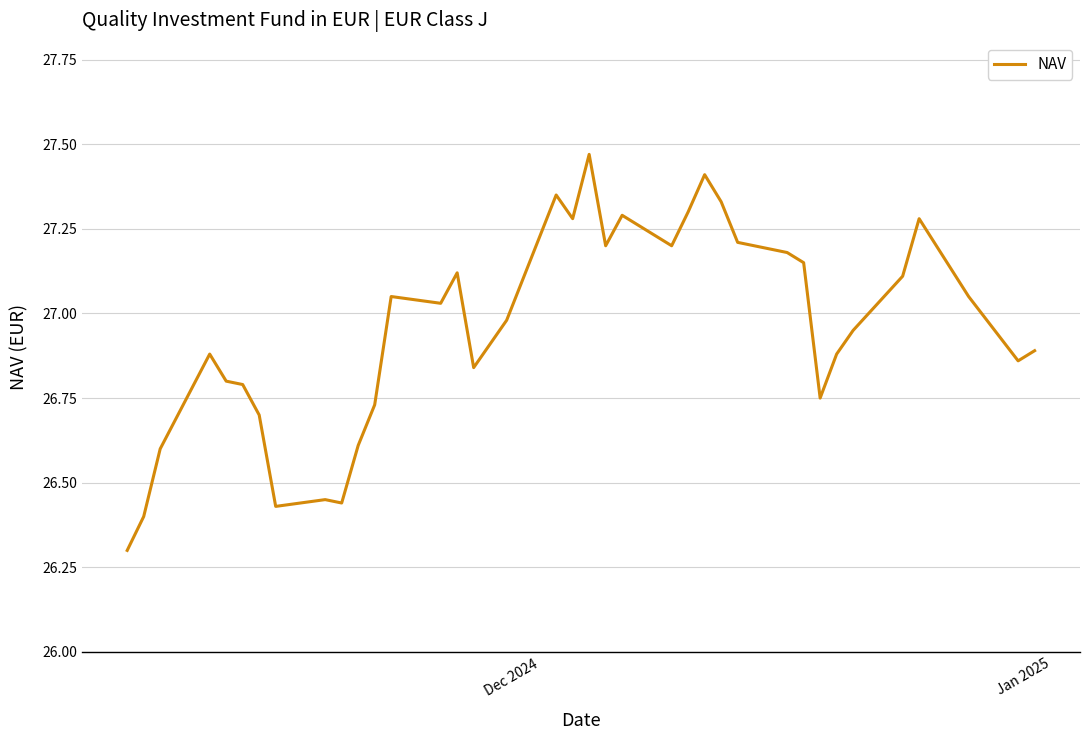

What is the smallest value displayed?

26.3